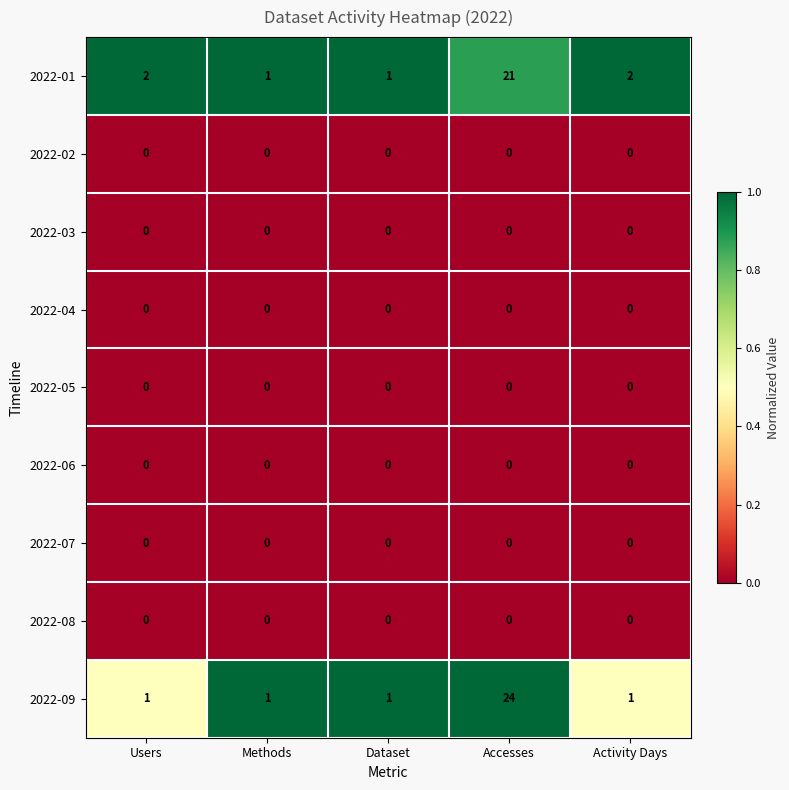

What is the spread (max minus min) of values at Accesses?

24